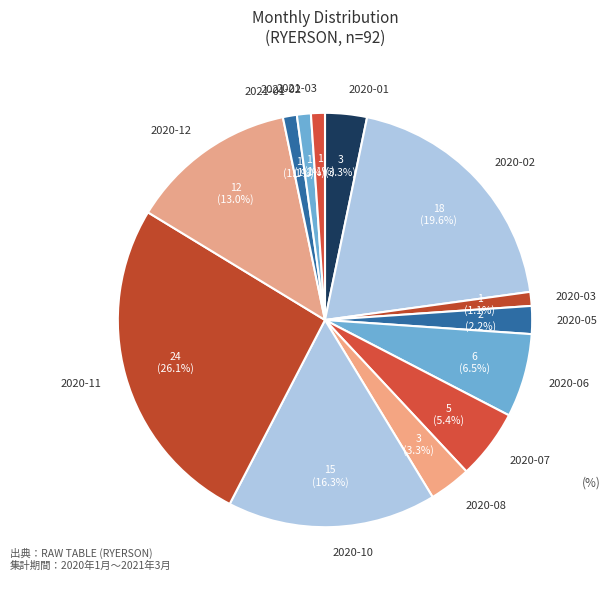

Is there a majority slice in this chart?

No